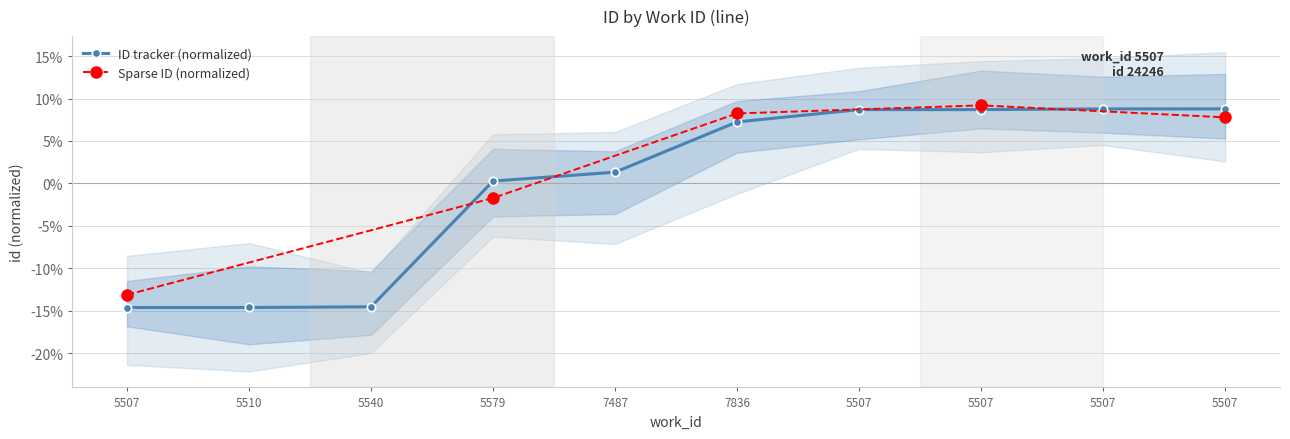

The chart shows a value of 7.2 at 7836. True or false?

True